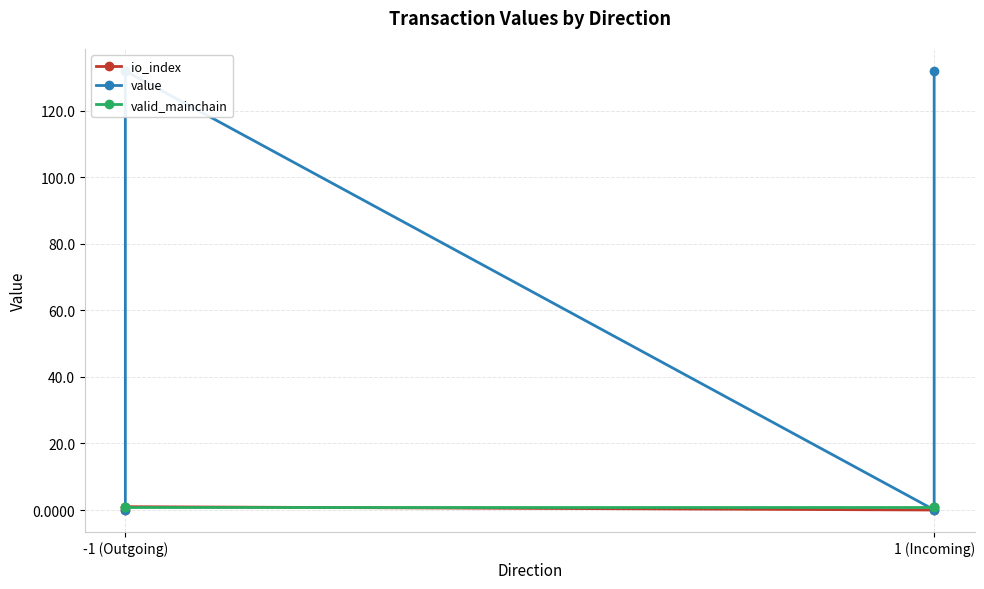

What is the label of the 1st point from the left?

-1 (Outgoing)